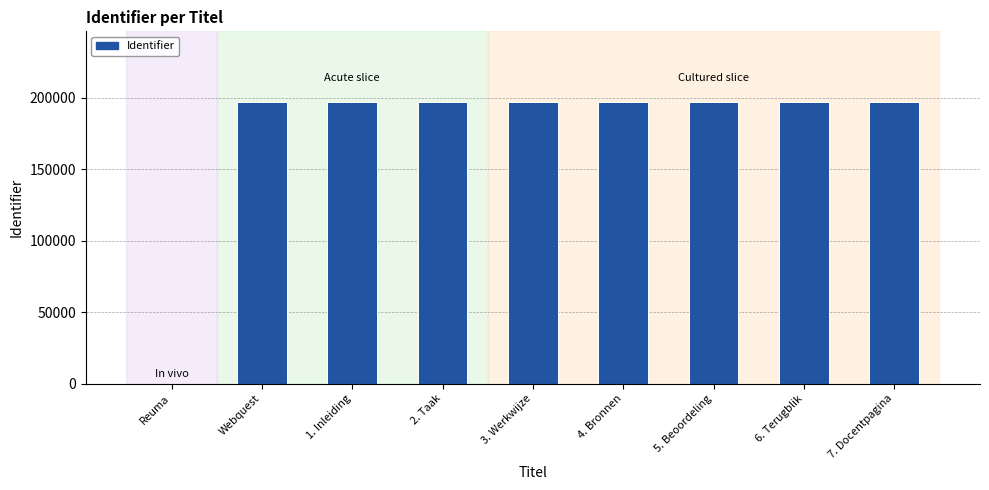

Approximately how many times larger is the value at 6. Terugblik compared to 7. Docentpagina?

1.0